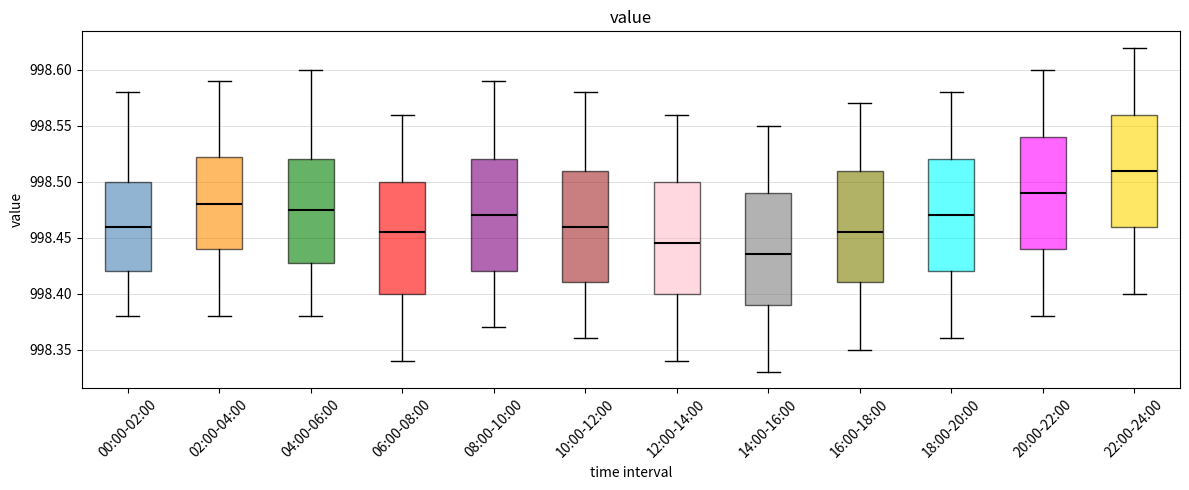

Which box's median line is the highest?

22:00-24:00